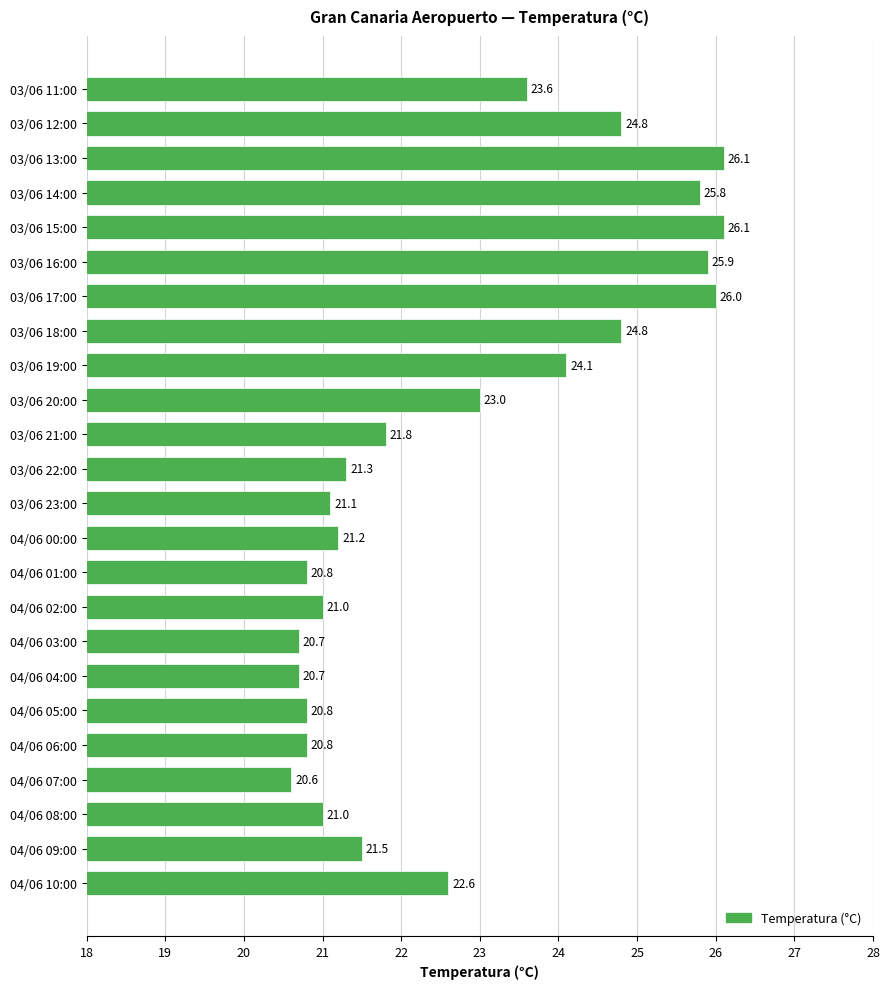

What is the average value?

22.8